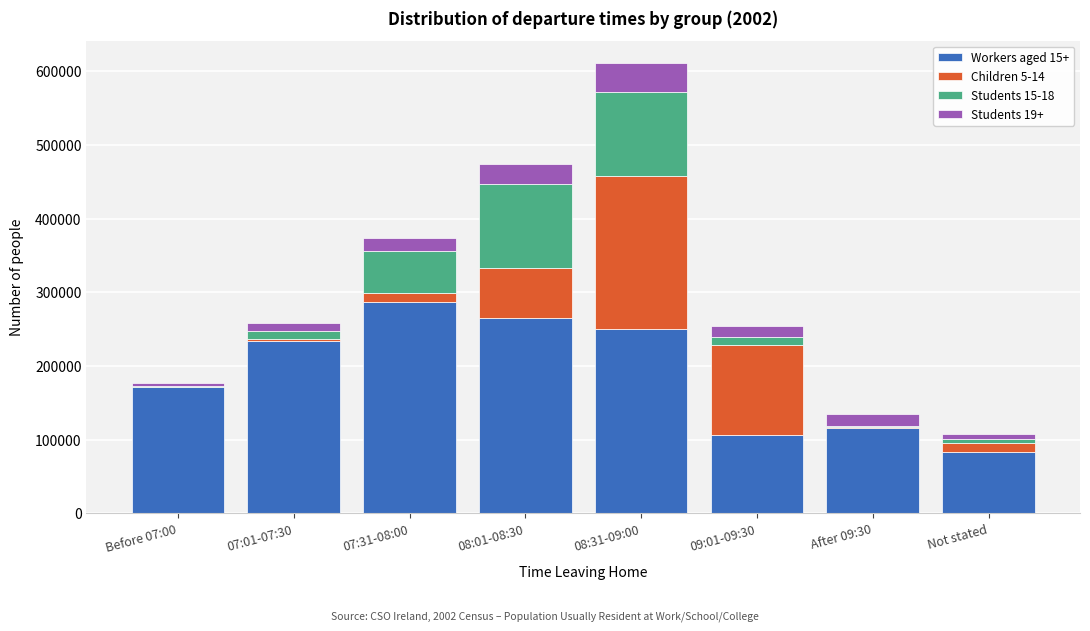

At which label does Workers aged 15+ reach its peak?

07:31-08:00